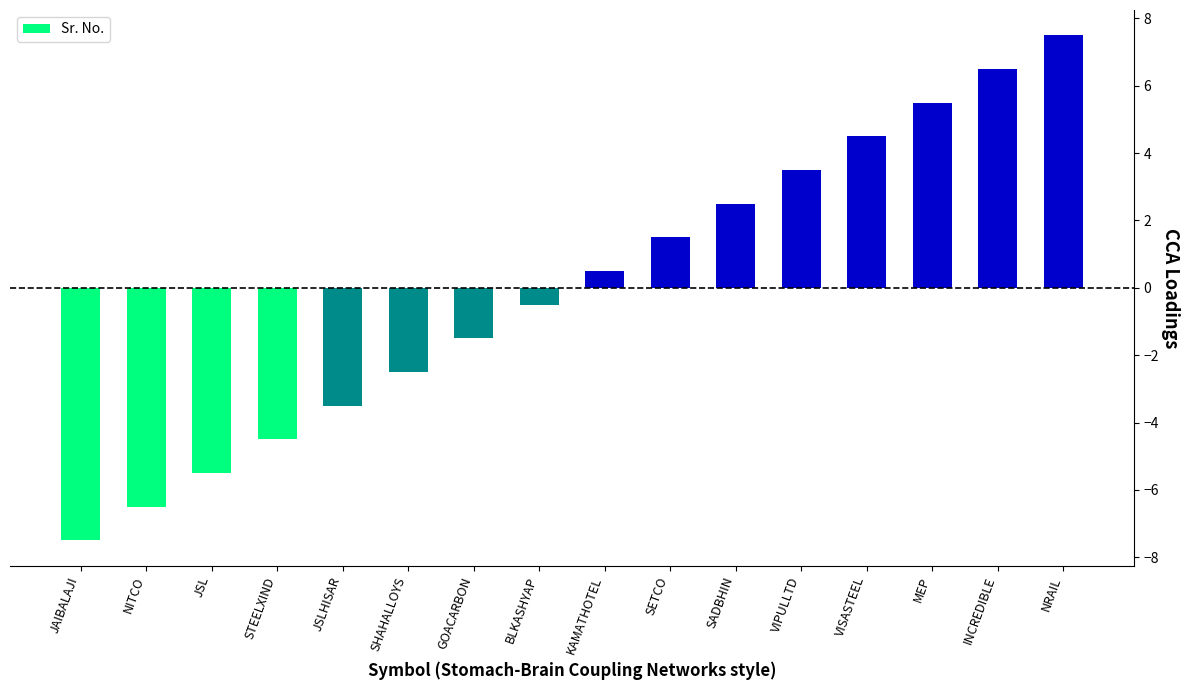

Where does the data first go above 0?

KAMATHOTEL